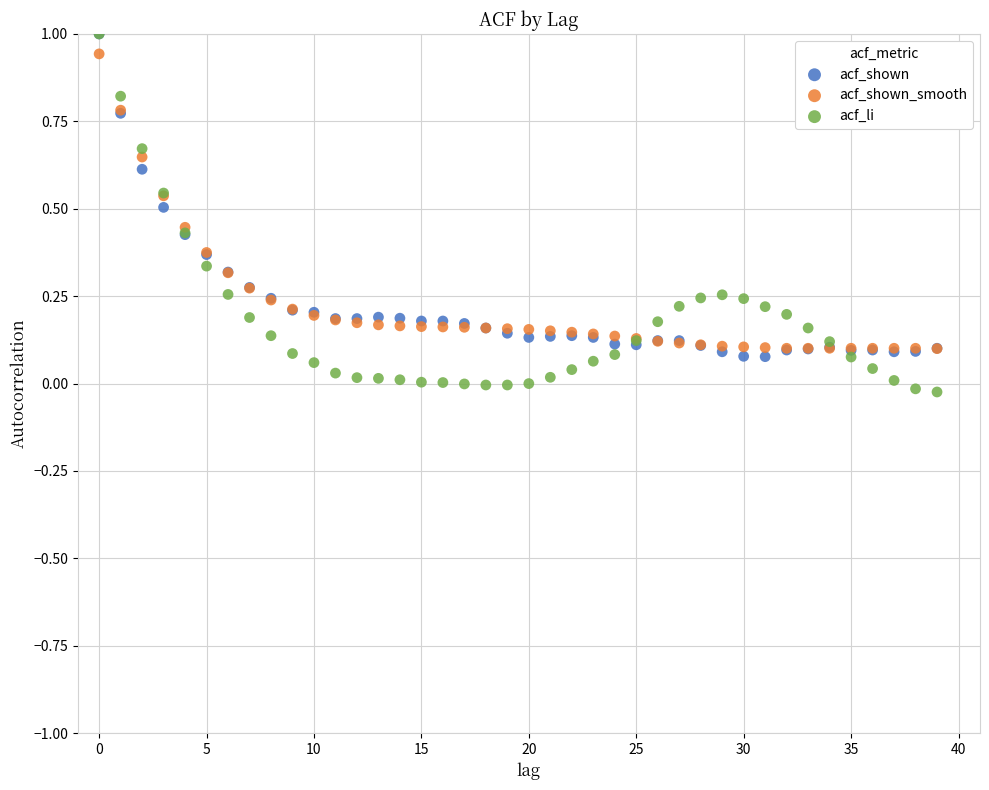

What are all the series names shown in the legend?

acf_shown, acf_shown_smooth, acf_li